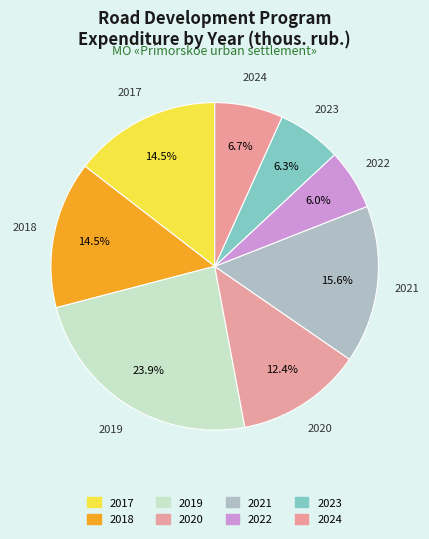

How many segments does this pie chart have?

8